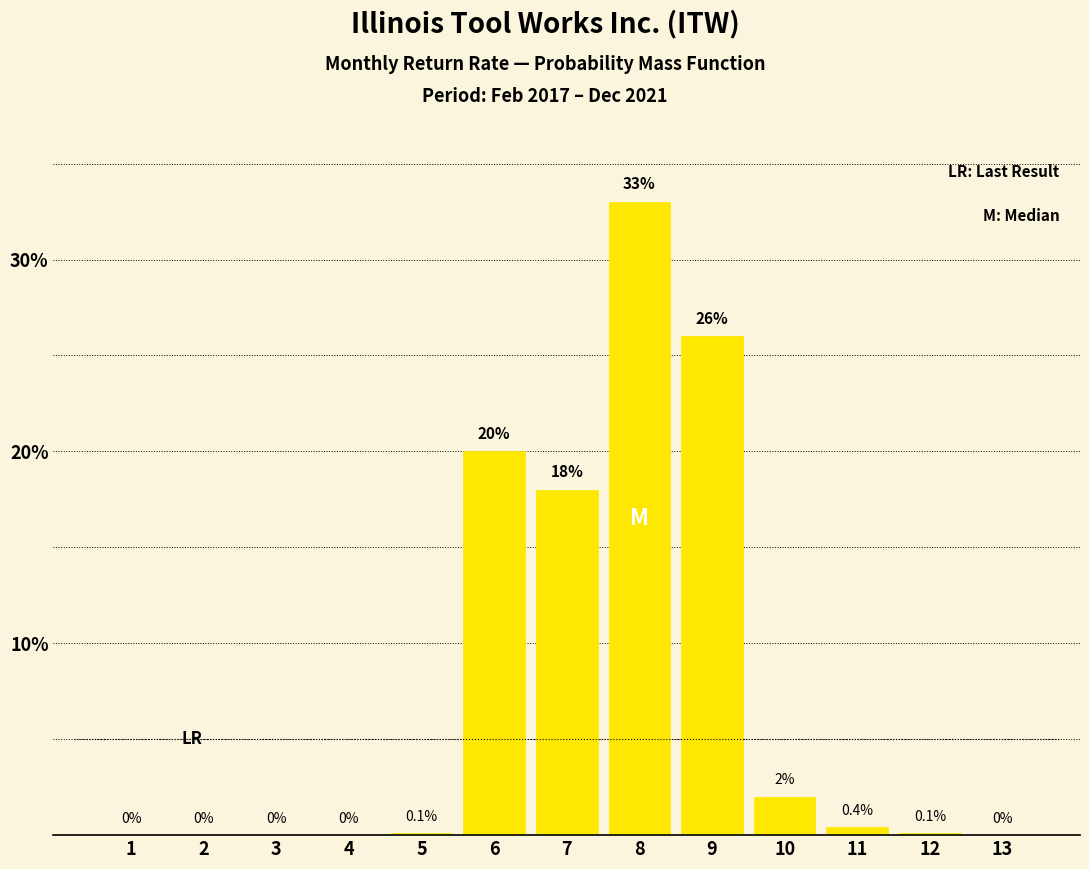

Reading left to right, list all the values displayed in this chart.

0.0	0.0	0.0	0.0	0.1	20.0	18.0	33.0	26.0	2.0	0.4	0.1	0.0